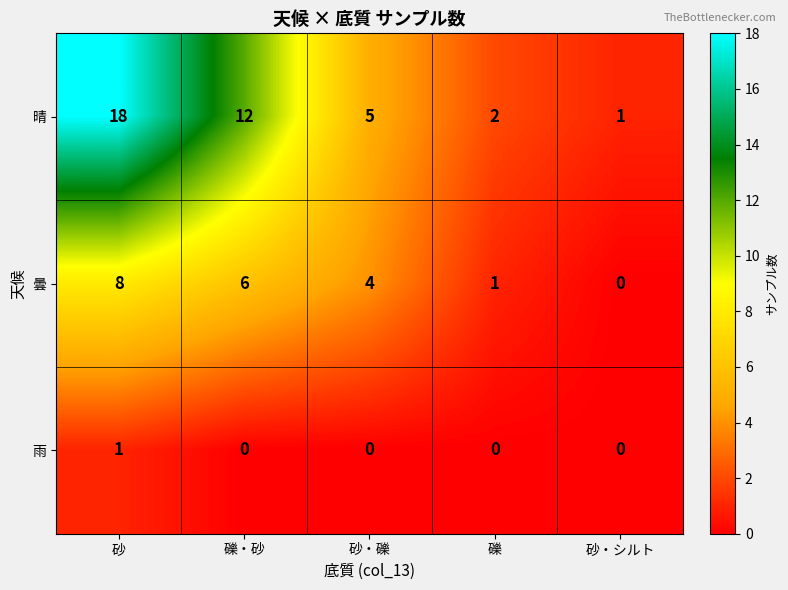

The value of 曇 at 礫・砂 is 6. True or false?

True